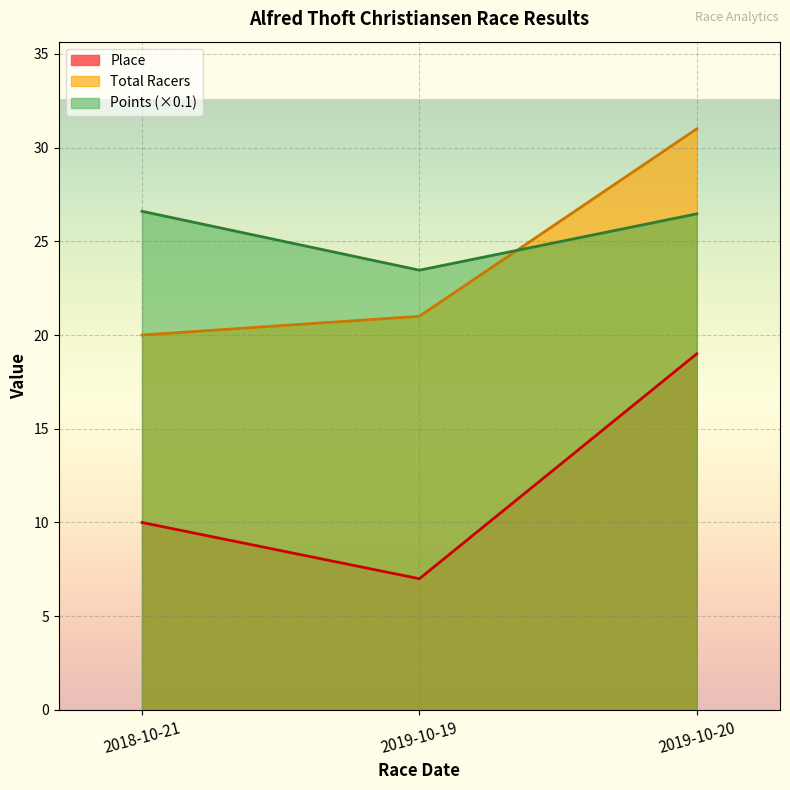

What is the lowest value of the Place series?

7.0